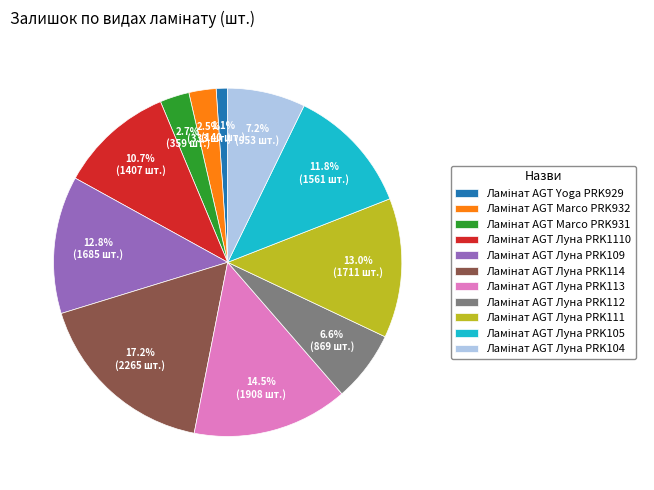

Is there a majority slice in this chart?

No